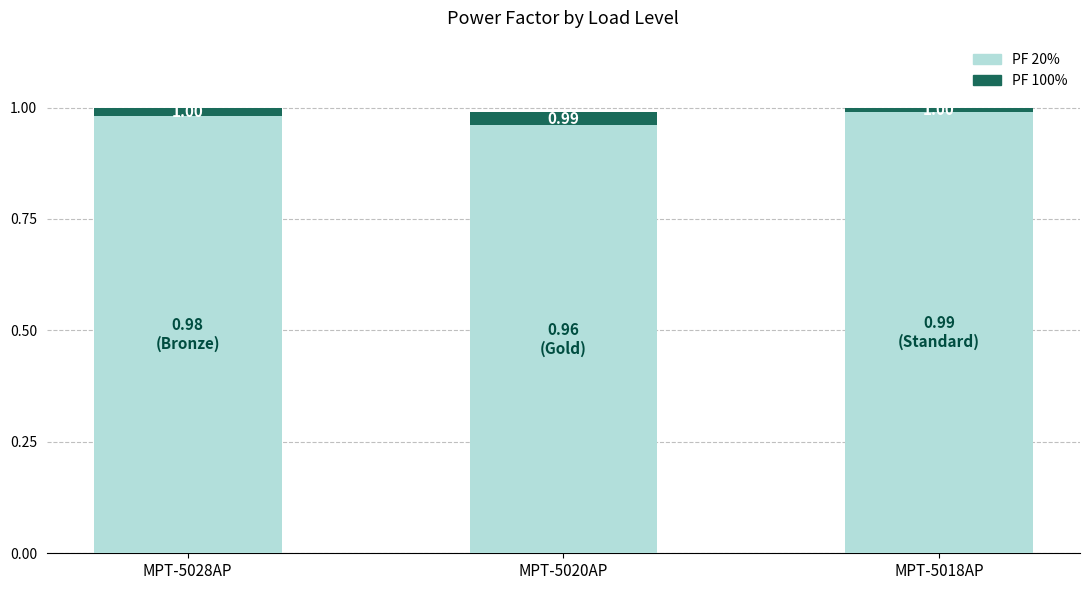

What is the total value across all series at MPT-5028AP?

1.0